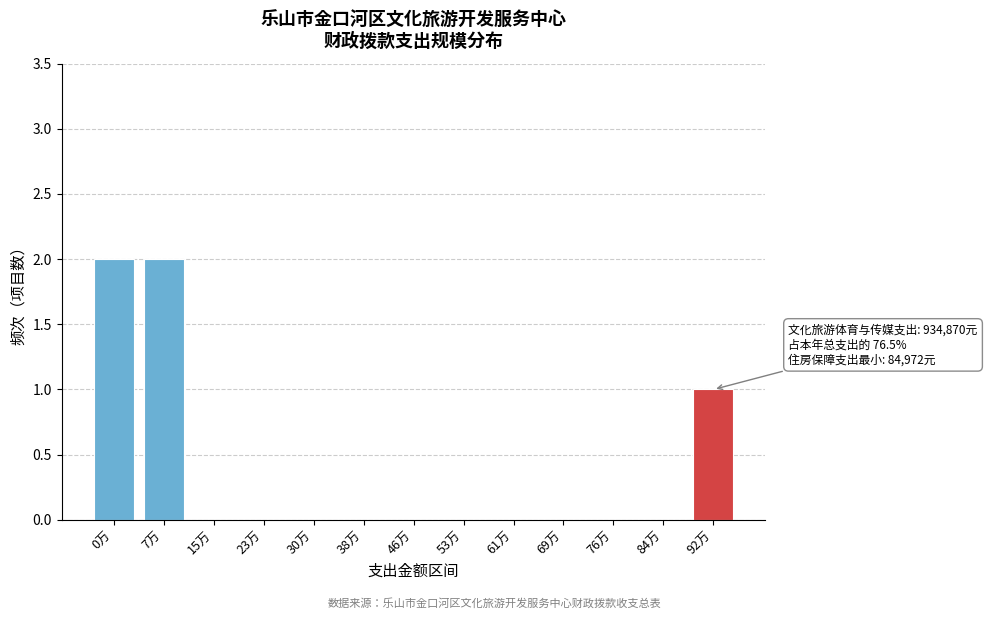

Reading right to left, extract all data points from this chart.

92万=1	84万=0	76万=0	69万=0	61万=0	53万=0	46万=0	38万=0	30万=0	23万=0	15万=0	7万=2	0万=2